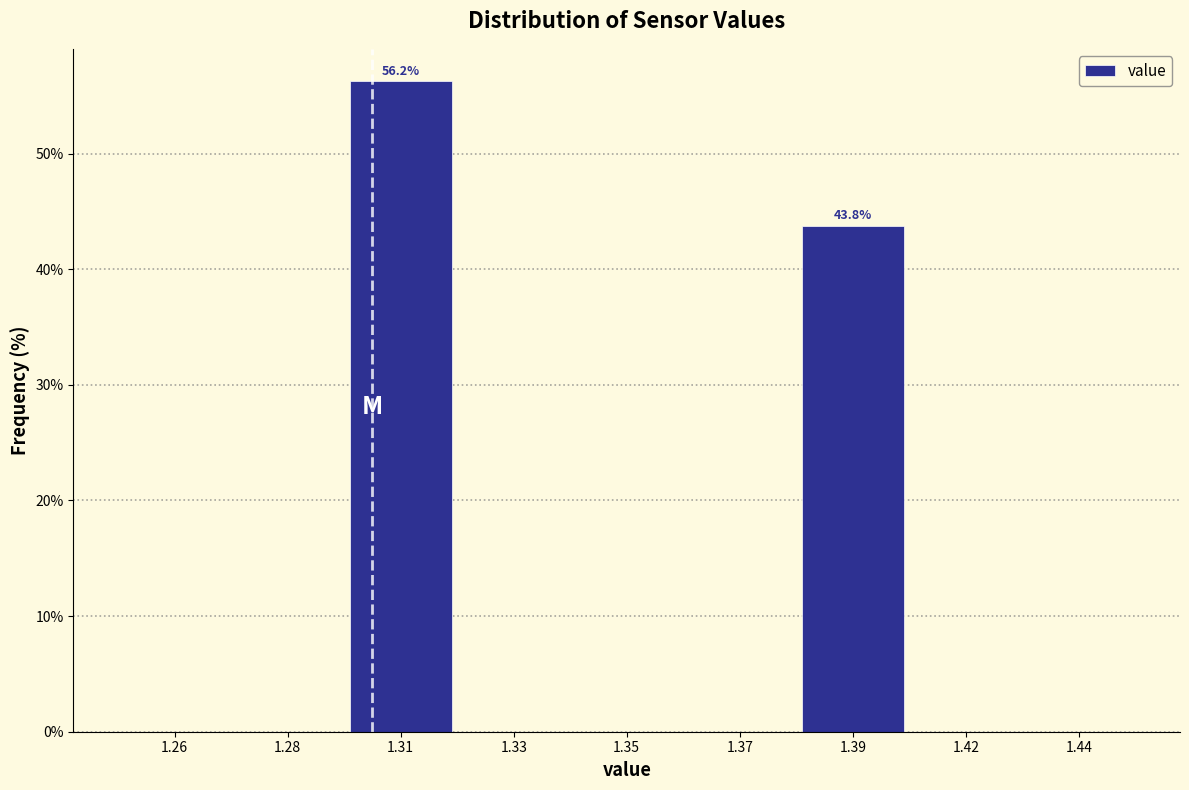

Where is the data nearest to the value 28?

1.39